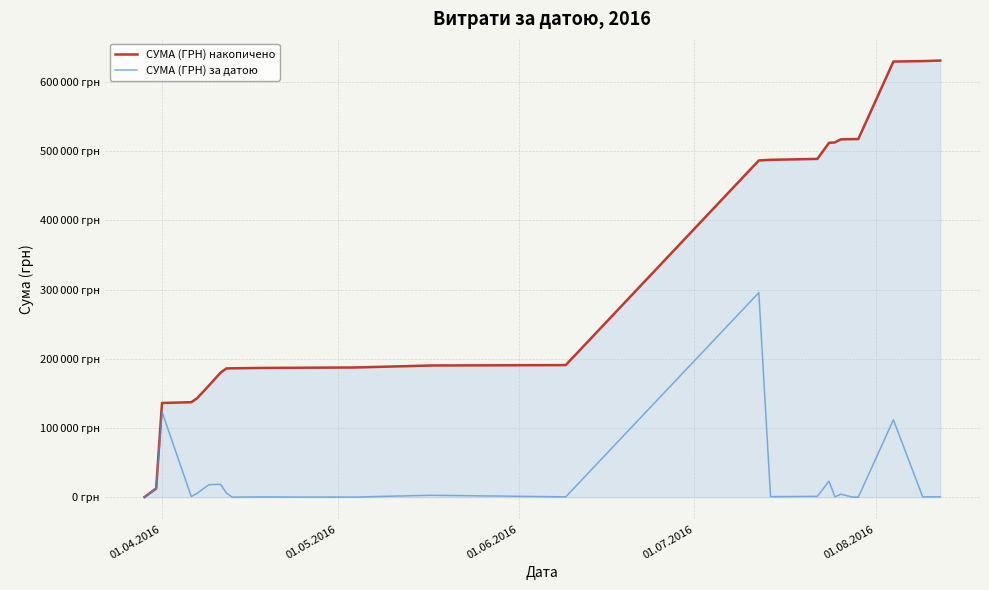

What are all the series names shown in the legend?

СУМА (ГРН) накопичено, СУМА (ГРН) за датою